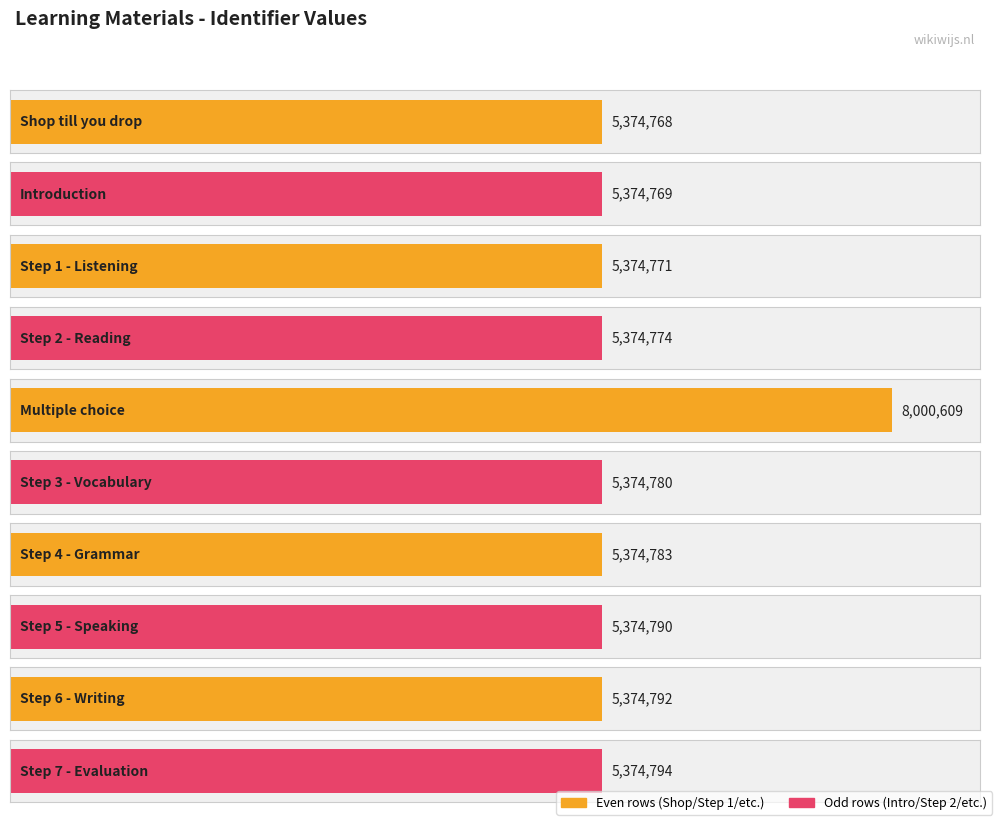

Between Step 2 - Reading and Step 6 - Writing, which is larger?

Step 6 - Writing